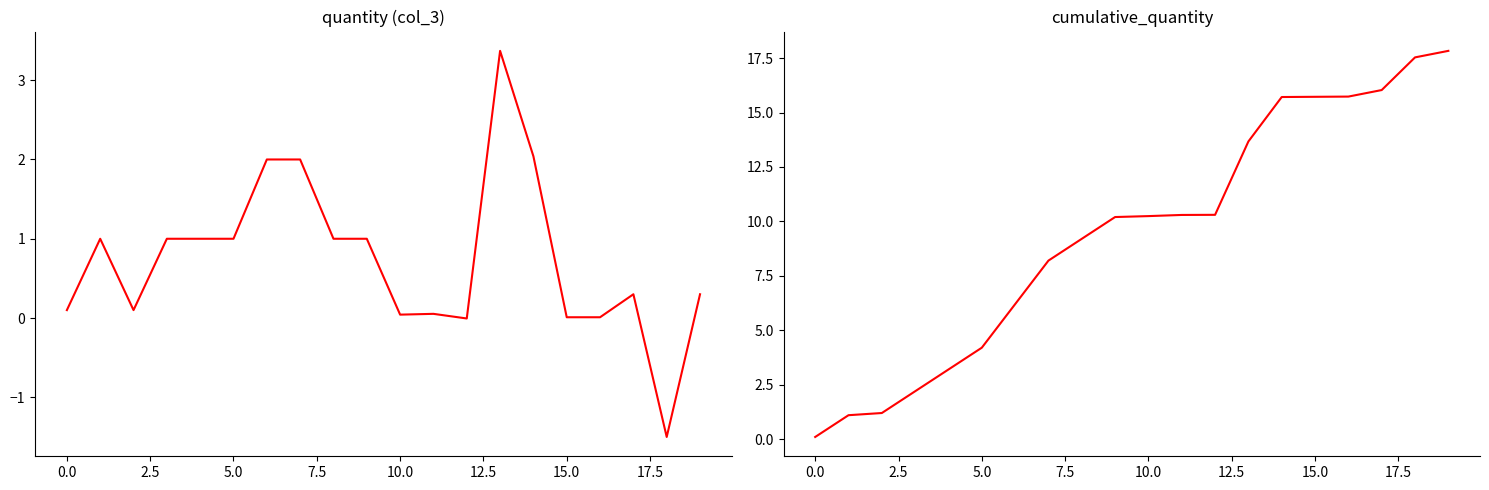

True or false: cumulative quantity has more than 1 interior local peaks.

False